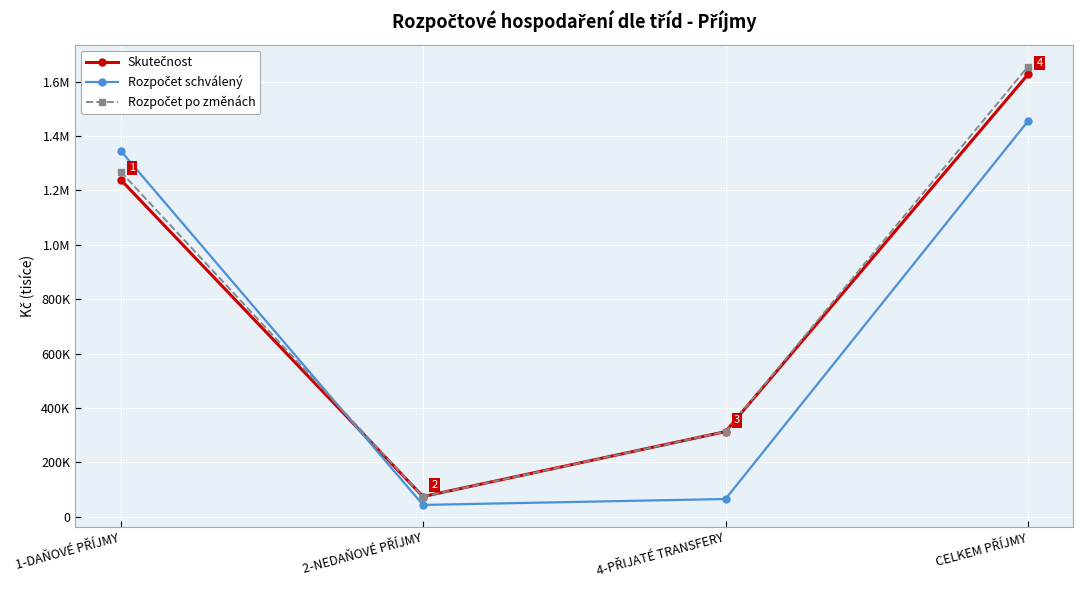

Does the chart have visible grid lines?

Yes